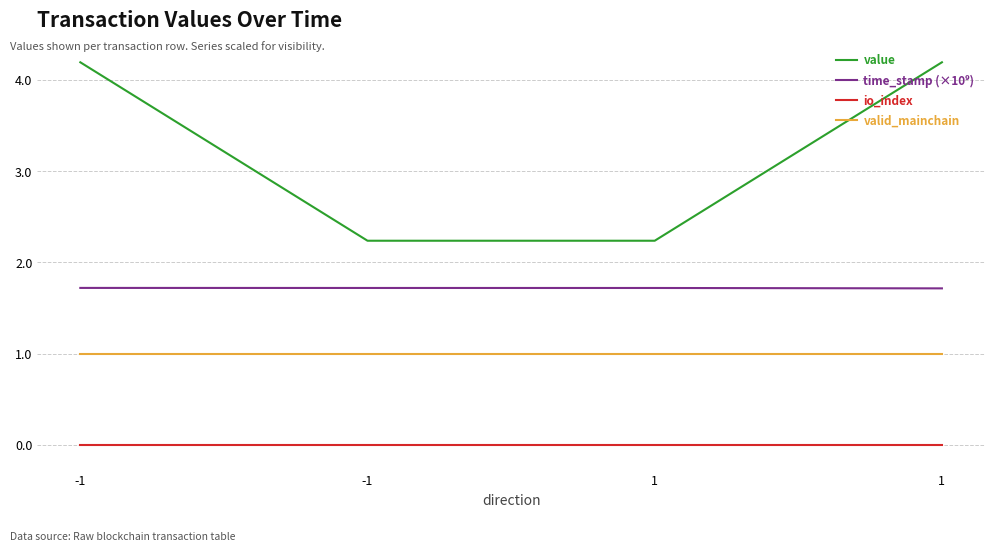

True or false: valid_mainchain has a value of 1.0 at 1.

True